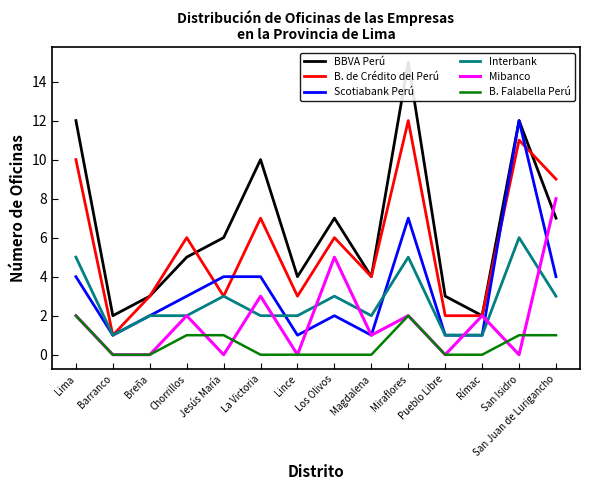

Reading right to left, transcribe all the data shown in this chart.

BBVA Perú: 7	12	2	3	15	4	7	4	10	6	5	3	2	12
B. de Crédito del Perú: 9	11	2	2	12	4	6	3	7	3	6	3	1	10
Scotiabank Perú: 4	12	1	1	7	1	2	1	4	4	3	2	1	4
Interbank: 3	6	1	1	5	2	3	2	2	3	2	2	1	5
Mibanco: 8	0	2	0	2	1	5	0	3	0	2	0	0	2
B. Falabella Perú: 1	1	0	0	2	0	0	0	0	1	1	0	0	2